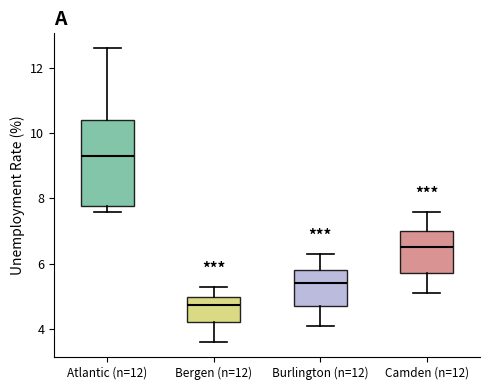

Which box has the highest median line?

Atlantic (n=12)